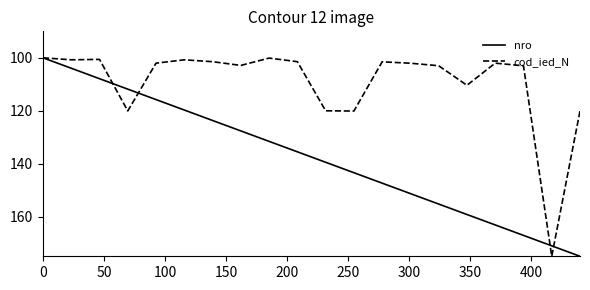

What is the smallest value displayed?

100.0